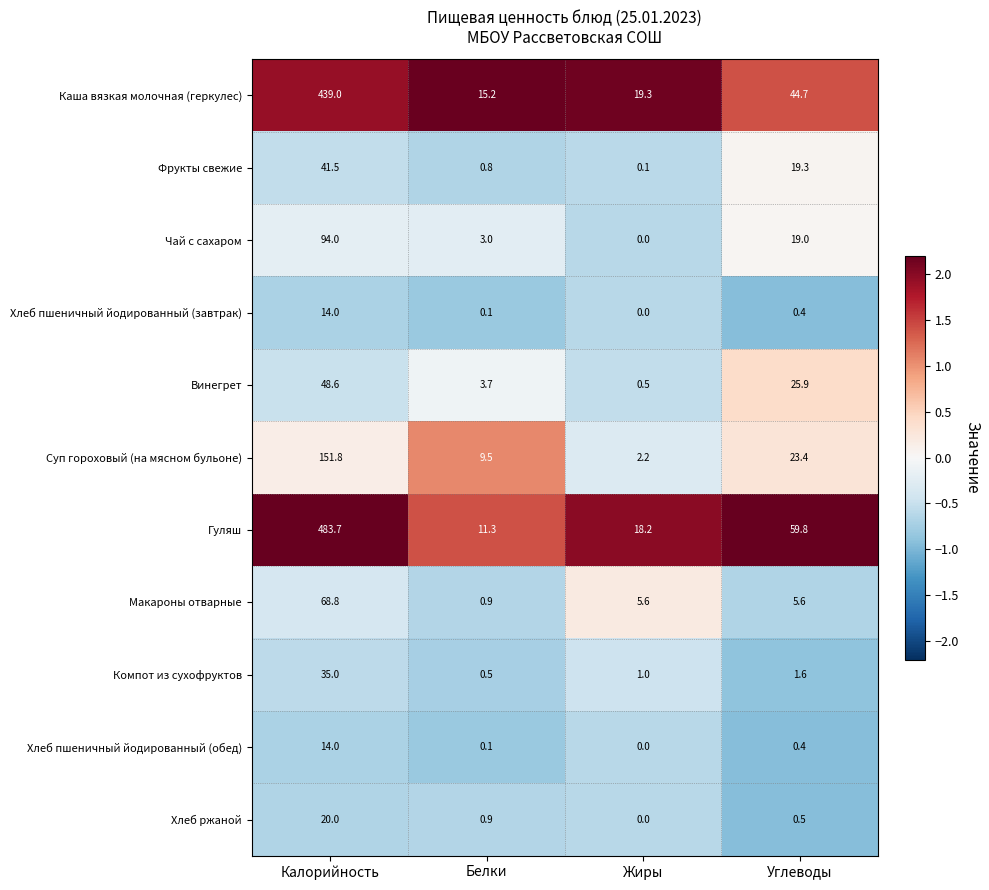

What is the difference between the maximum and minimum values in the Гуляш series?

472.4